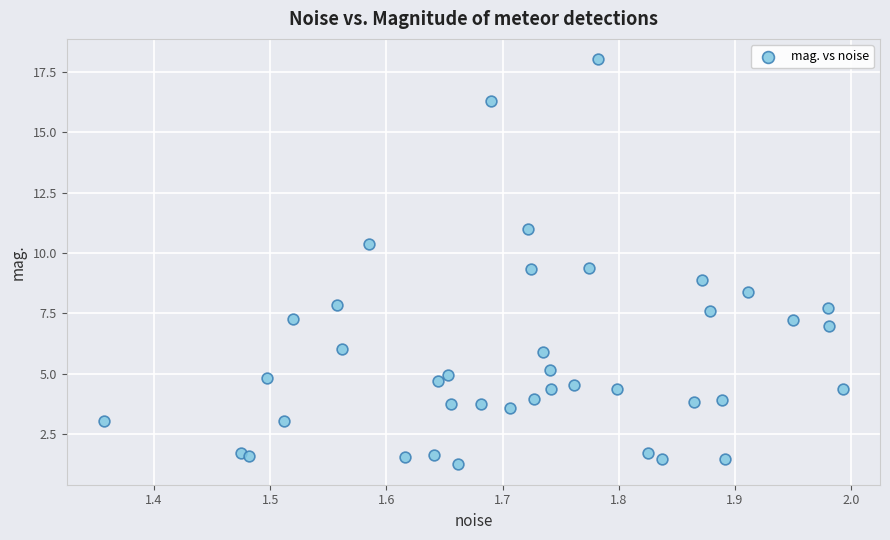

What is the range of Y values (max minus min)?

16.8